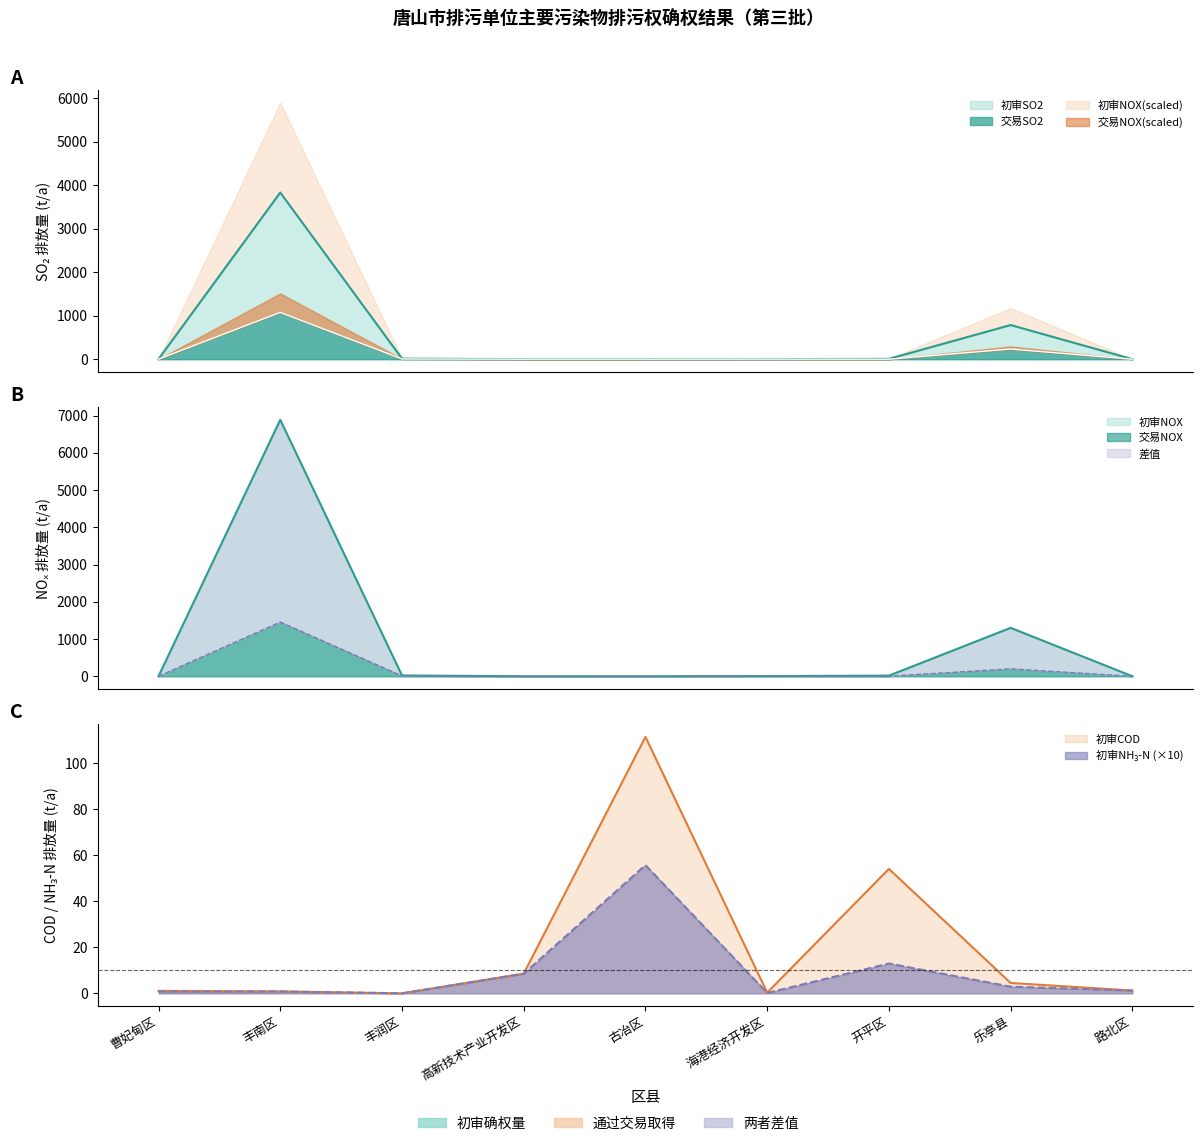

How many interior local peaks does the 初审COD series have?

2